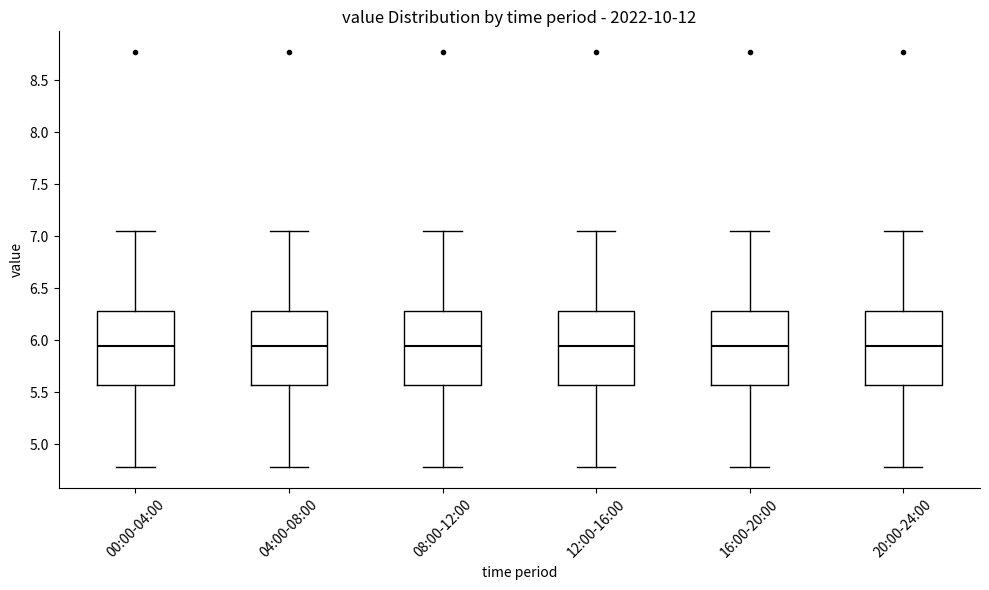

Where is the upper edge of the box for 12:00-16:00 on the y-axis? The values are not printed on the chart, so give them approximately, as read against the axis.

6.30